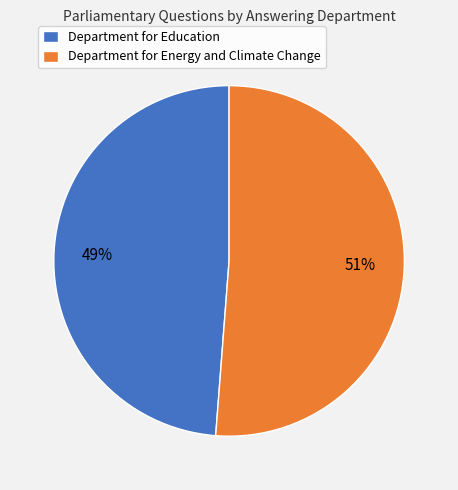

True or false: Department for Education accounts for 38% of the total.

False